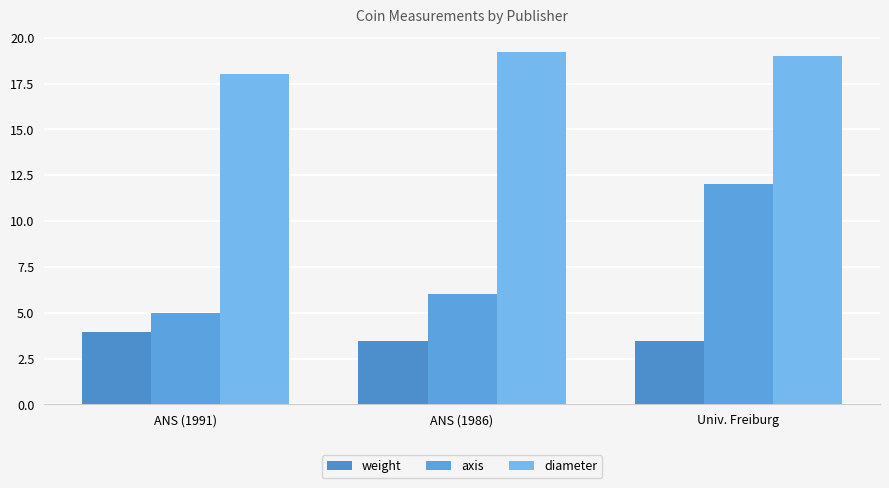

Does the chart contain stacked bars?

No